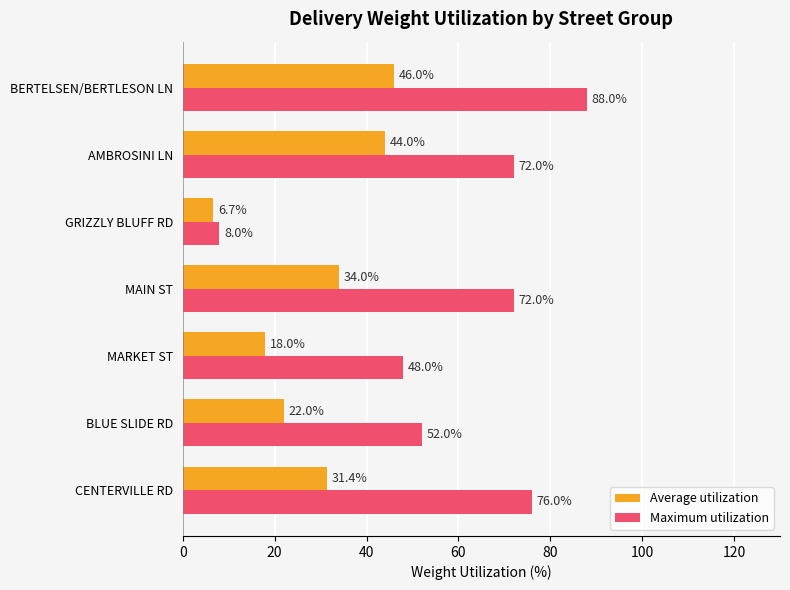

What are all the series names shown in the legend?

Average utilization, Maximum utilization